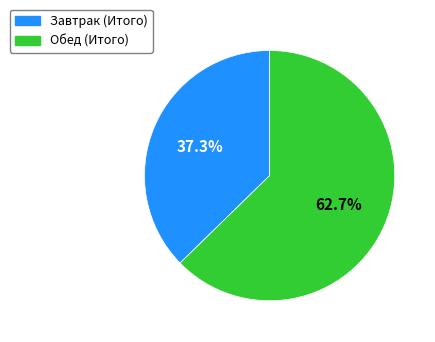

Which category accounts for the majority?

Обед (Итого)